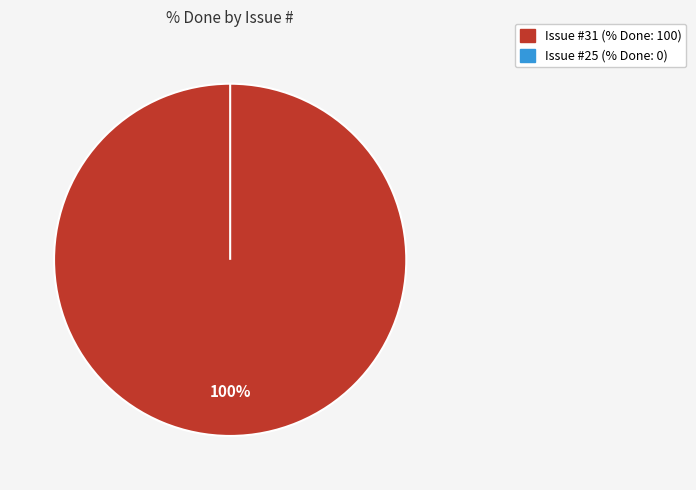

The 25 slice represents 0% of the pie. True or false?

True